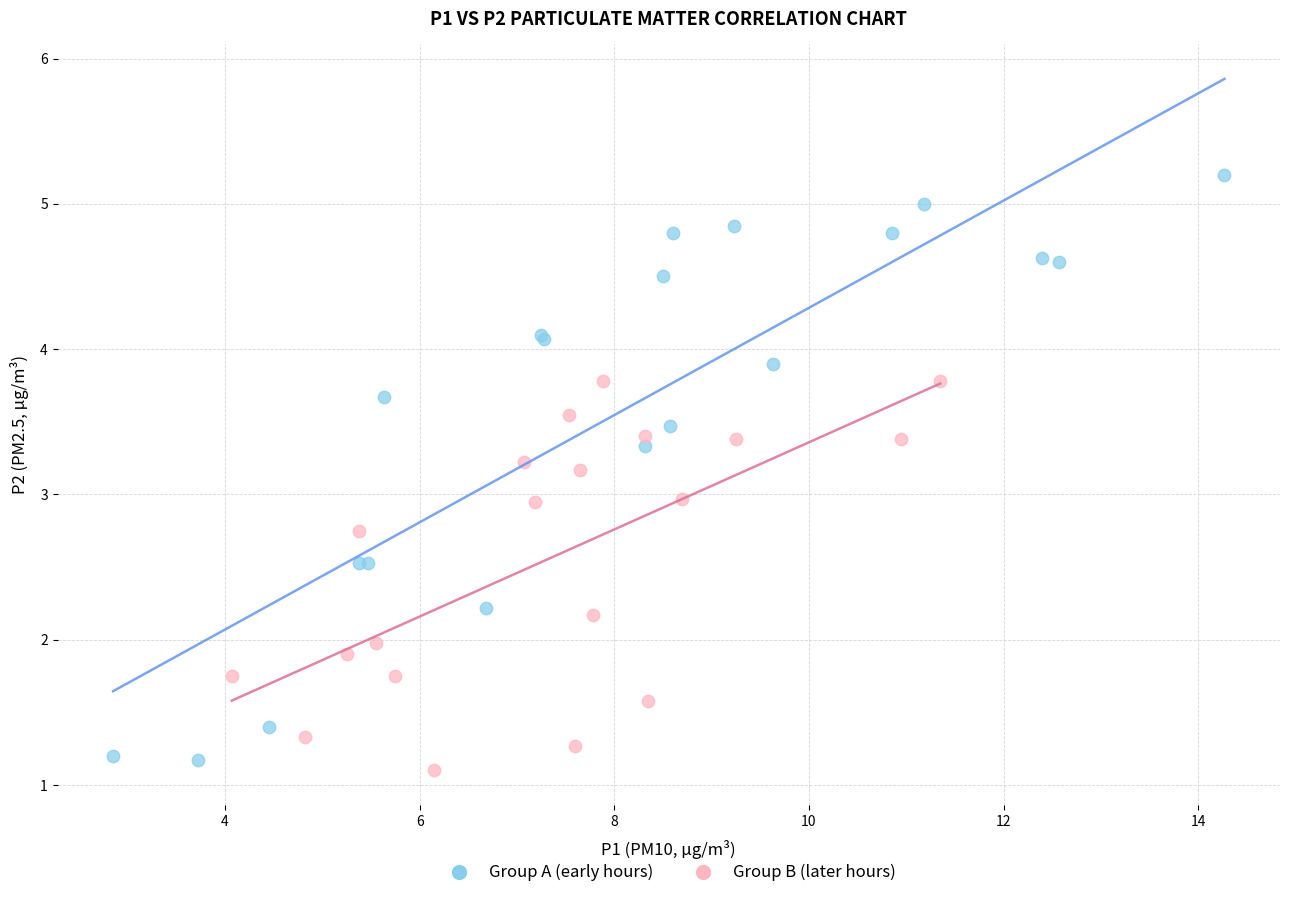

Which series reaches the maximum Y coordinate?

Group A (early hours)